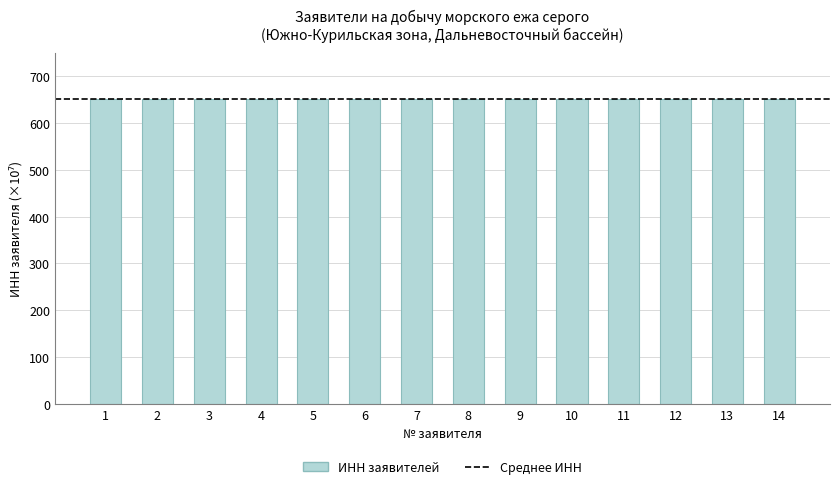

What is the value of the 8th bar from the left?

651.8